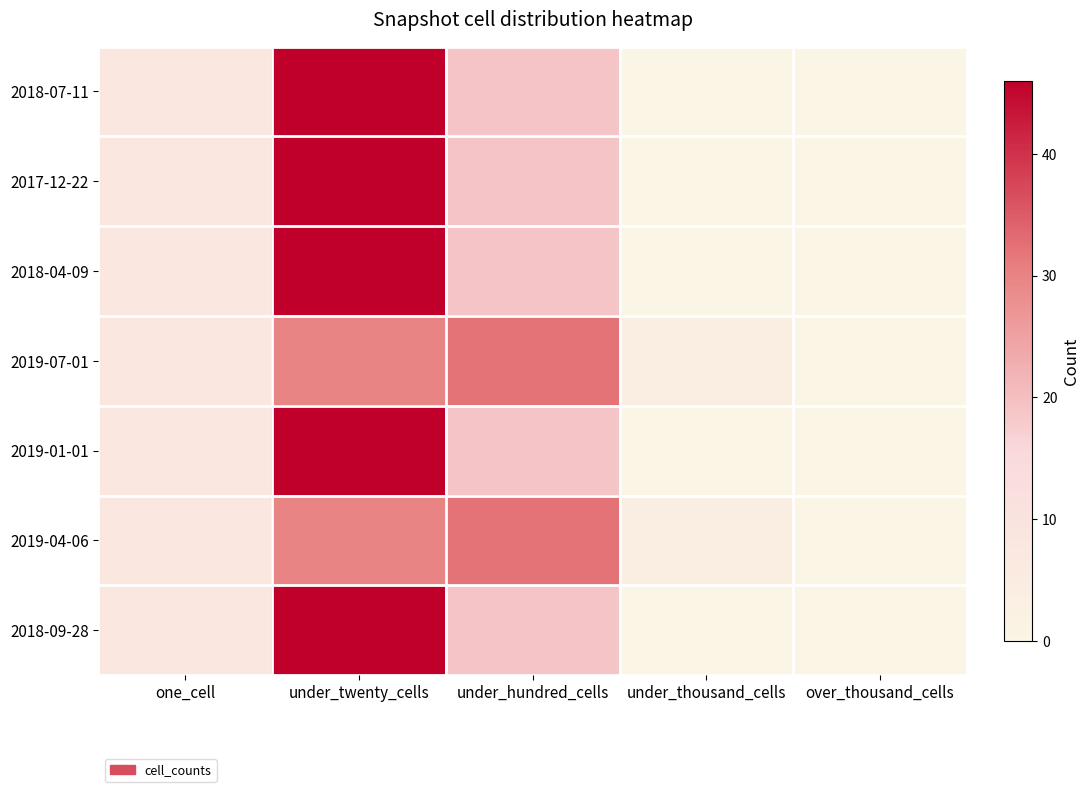

Reading left to right, transcribe all the data shown in this chart.

2018-07-11: one_cell=7	under_twenty_cells=46	under_hundred_cells=19	under_thousand_cells=0	over_thousand_cells=0
2017-12-22: one_cell=7	under_twenty_cells=46	under_hundred_cells=19	under_thousand_cells=0	over_thousand_cells=0
2018-04-09: one_cell=7	under_twenty_cells=46	under_hundred_cells=19	under_thousand_cells=0	over_thousand_cells=0
2019-07-01: one_cell=7	under_twenty_cells=30	under_hundred_cells=32	under_thousand_cells=4	over_thousand_cells=0
2019-01-01: one_cell=7	under_twenty_cells=46	under_hundred_cells=19	under_thousand_cells=0	over_thousand_cells=0
2019-04-06: one_cell=7	under_twenty_cells=30	under_hundred_cells=32	under_thousand_cells=4	over_thousand_cells=0
2018-09-28: one_cell=7	under_twenty_cells=46	under_hundred_cells=19	under_thousand_cells=0	over_thousand_cells=0